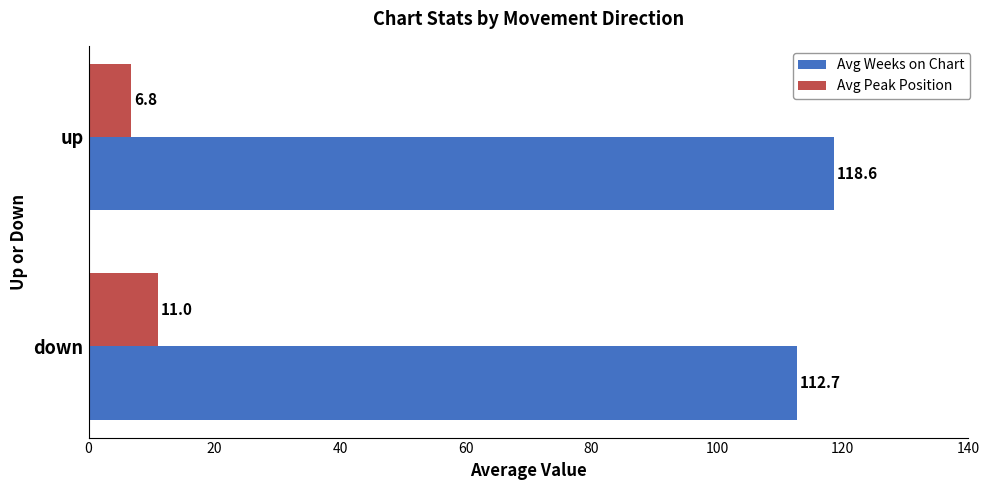

At which category is the sum across all series the highest?

up